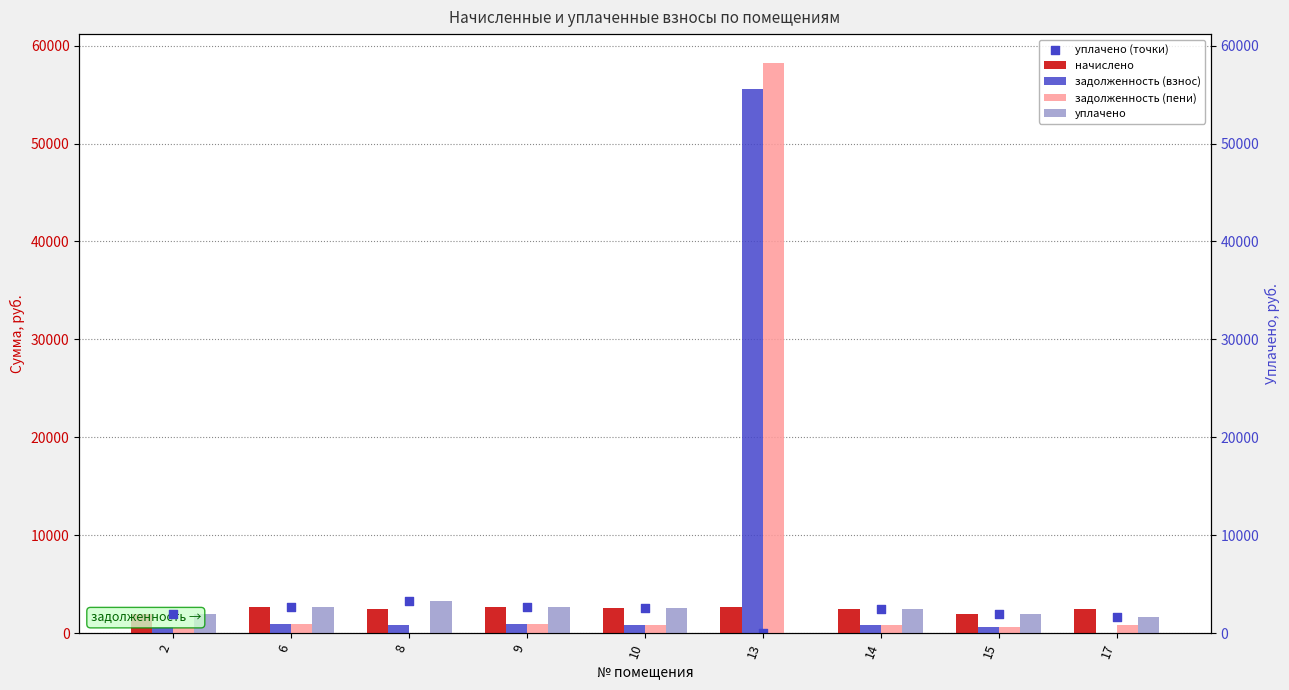

Is the value of начислено at 17 greater than the value of задолженность (взнос) at 10?

Yes